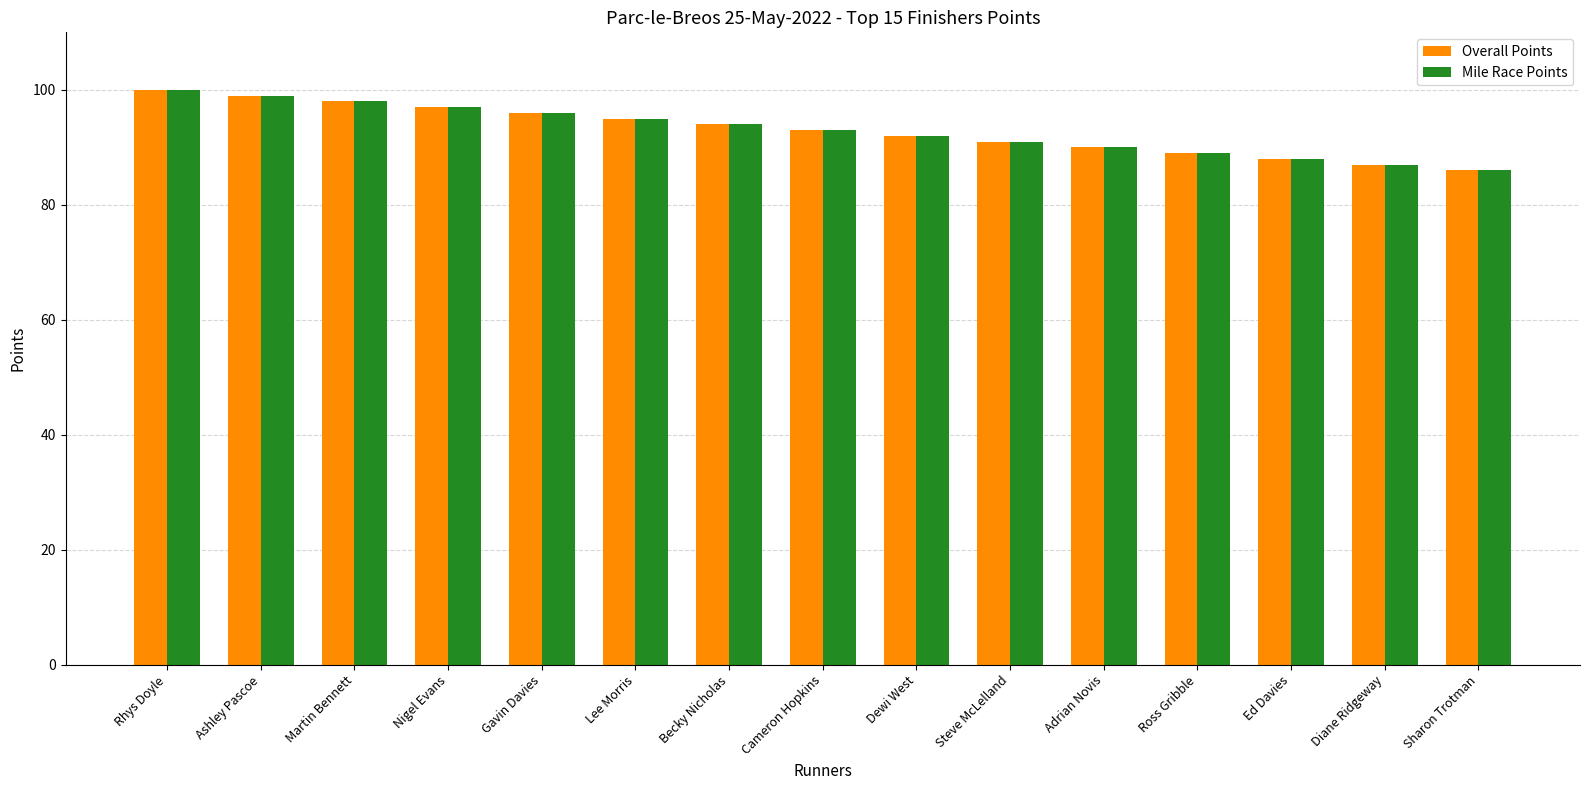

What is the difference between the maximum and second lowest values in the Overall Points series?

13